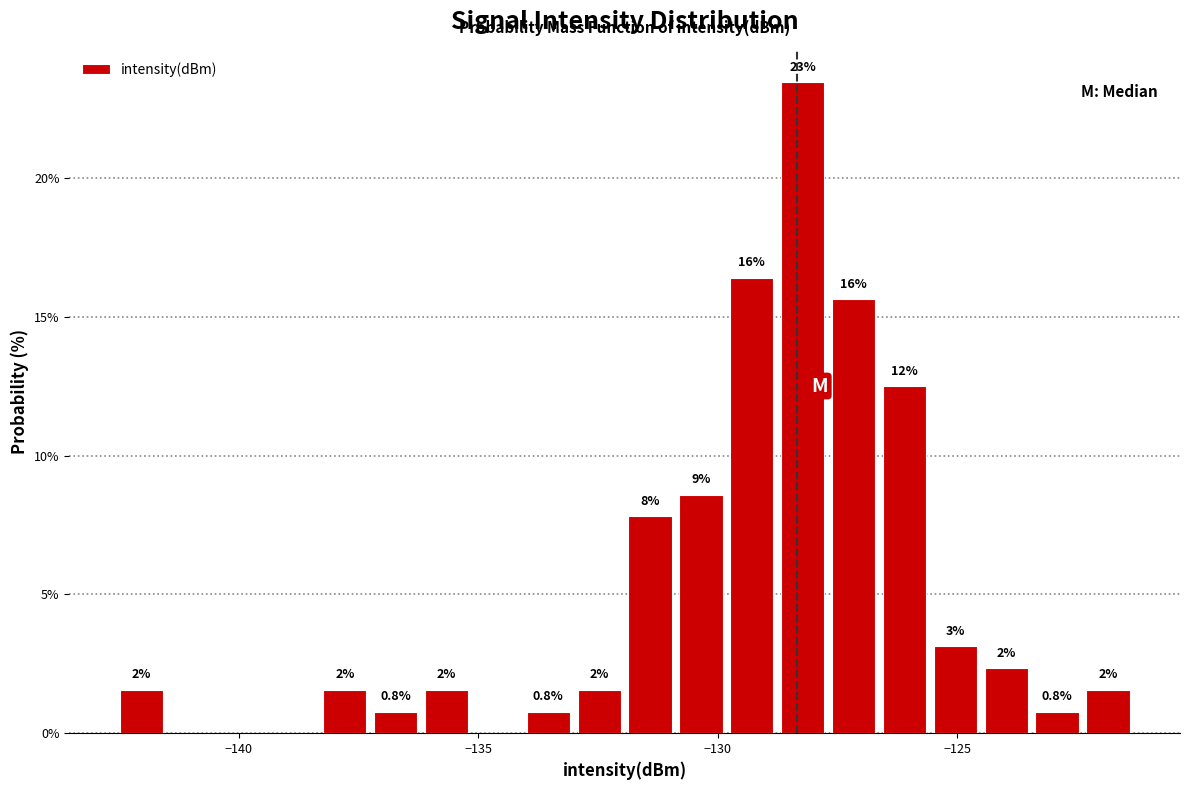

Around what value on the x-axis is the tallest bar? Give the approximate position of its centre, as read against the axis.

-128.0